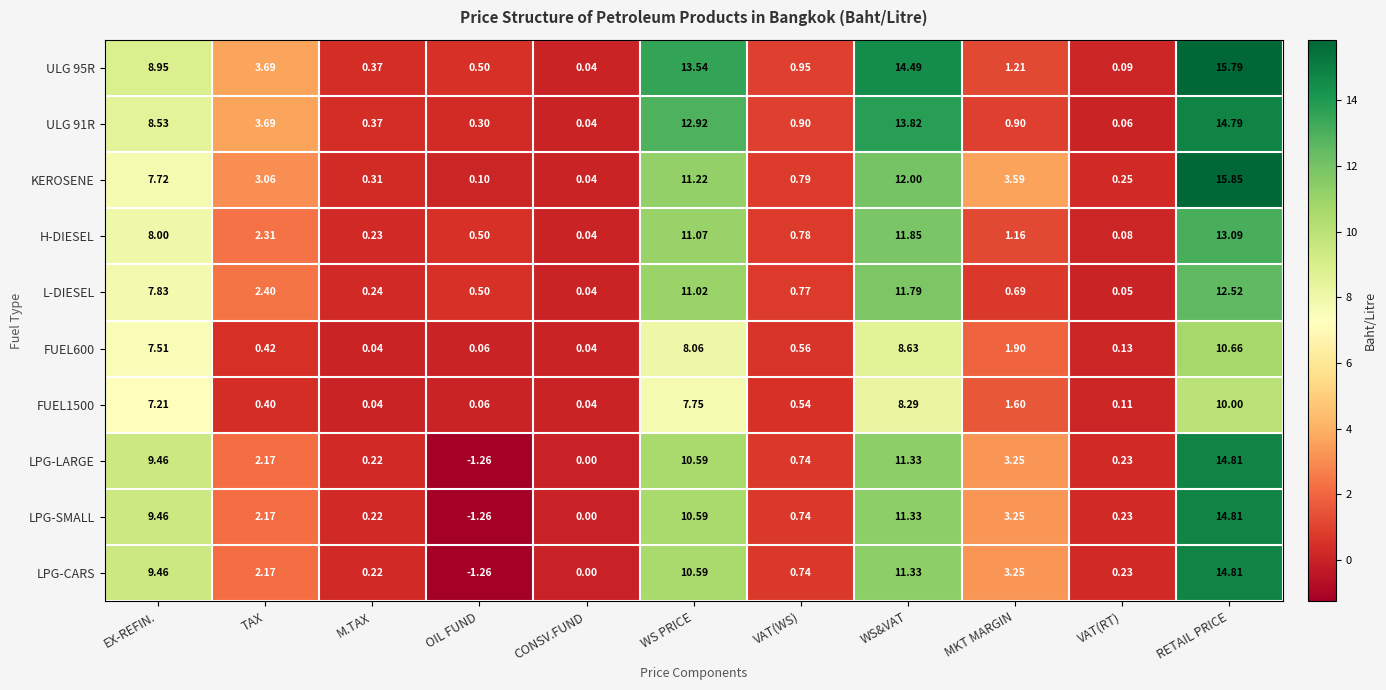

At which label is FUEL1500 closest to 5?

EX-REFIN.